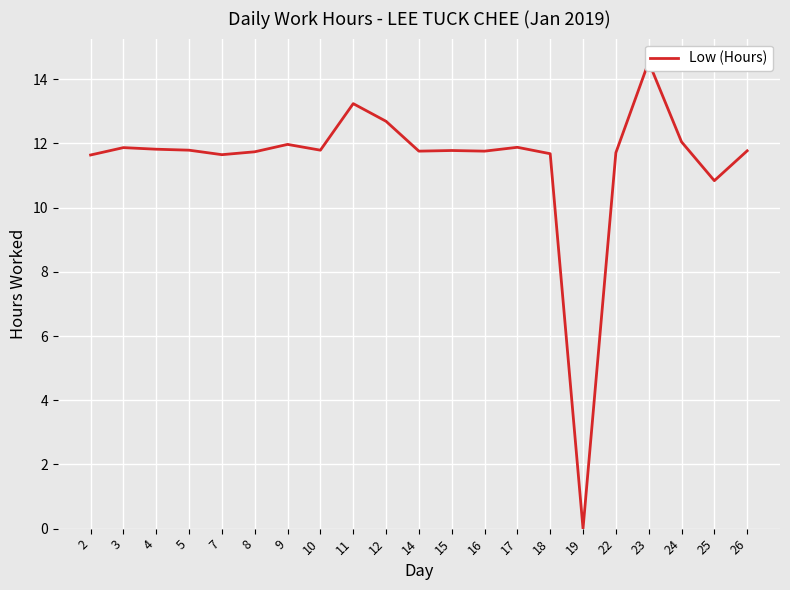

True or false: the data shows 11.8 at 15.

True